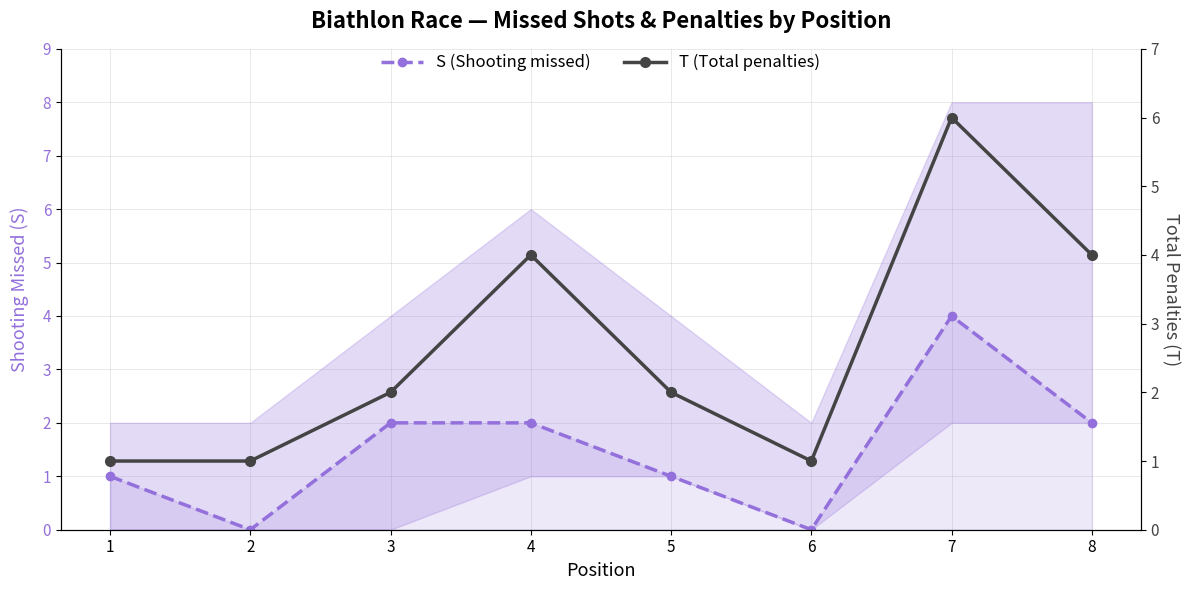

At which category does T (Total penalties) reach its first local peak?

4